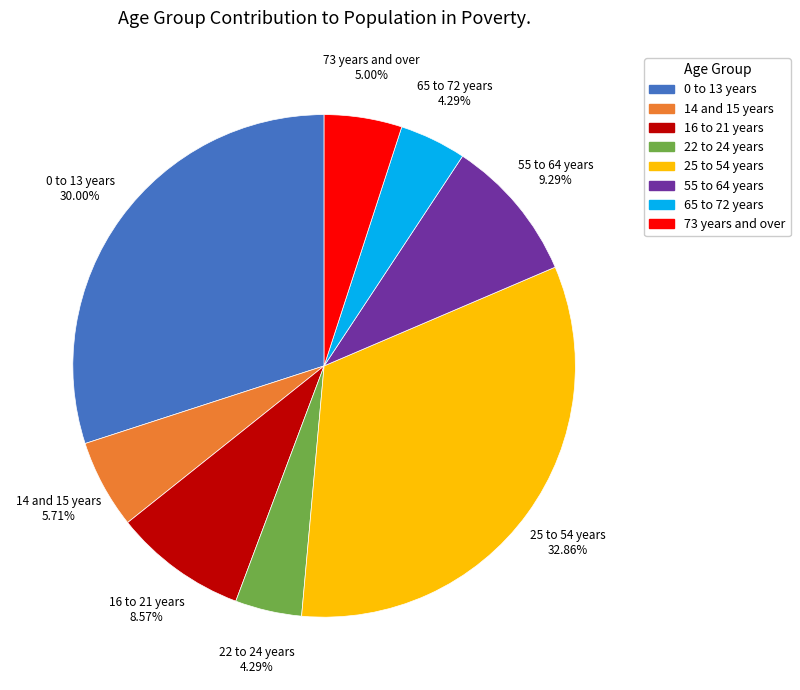

Does 22 to 24 years represent more than half of the total?

No